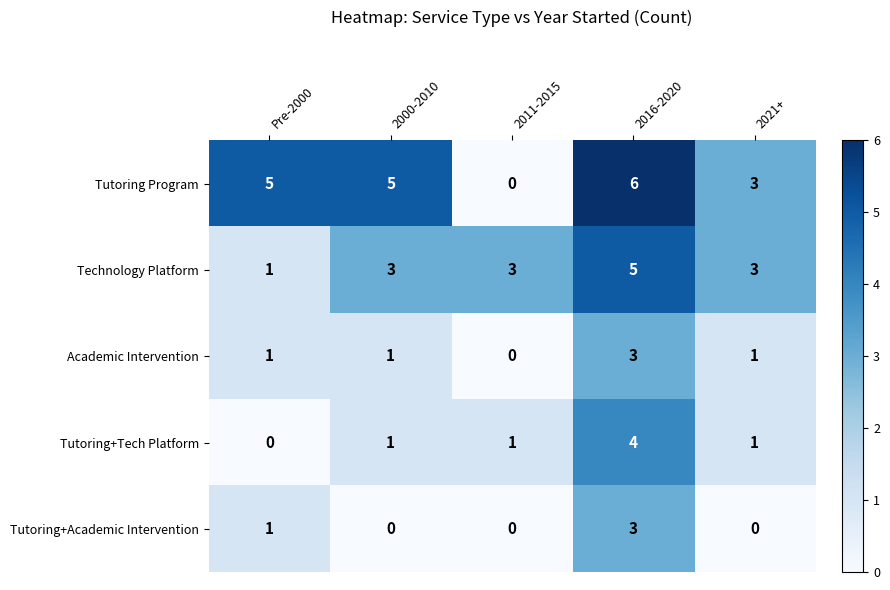

Reading left to right, list all the values displayed in this chart.

Tutoring Program: Pre-2000=5	2000-2010=5	2011-2015=0	2016-2020=6	2021+=3
Technology Platform: Pre-2000=1	2000-2010=3	2011-2015=3	2016-2020=5	2021+=3
Academic Intervention: Pre-2000=1	2000-2010=1	2011-2015=0	2016-2020=3	2021+=1
Tutoring+Tech Platform: Pre-2000=0	2000-2010=1	2011-2015=1	2016-2020=4	2021+=1
Tutoring+Academic Intervention: Pre-2000=1	2000-2010=0	2011-2015=0	2016-2020=3	2021+=0